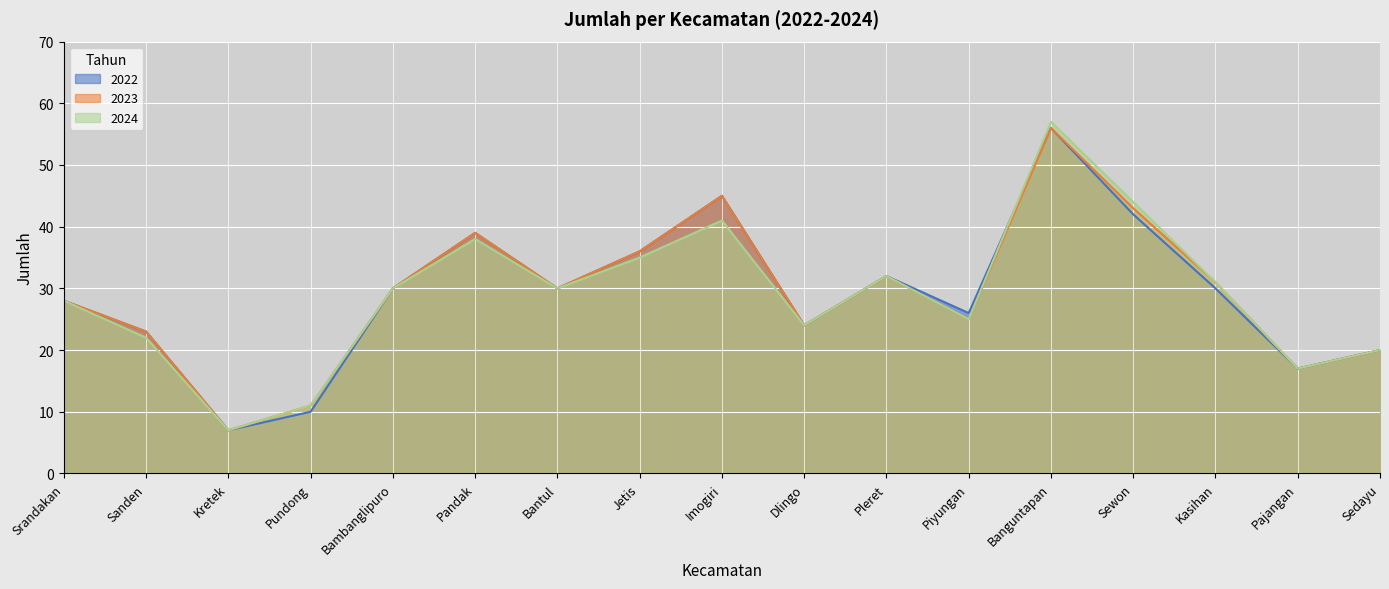

Reading right to left, what are all the values shown in this chart?

2022: 20	17	30	42	56	26	32	24	45	36	30	39	30	10	7	23	28
2023: 20	17	31	43	56	25	32	24	45	36	30	39	30	11	7	23	28
2024: 20	17	31	44	57	25	32	24	41	35	30	38	30	11	7	22	28